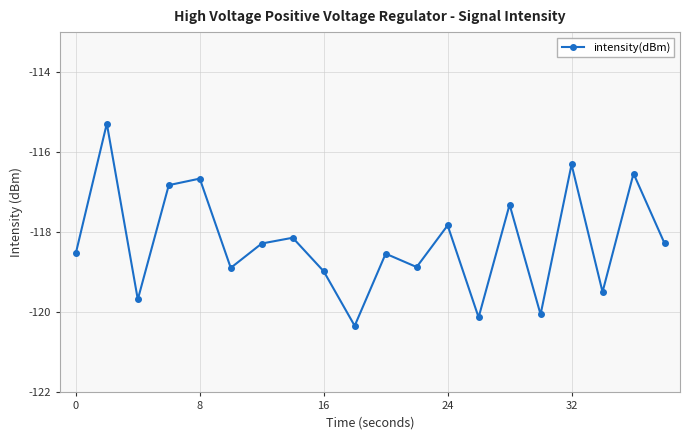

What is the value of the 17th point from the left?

-116.3